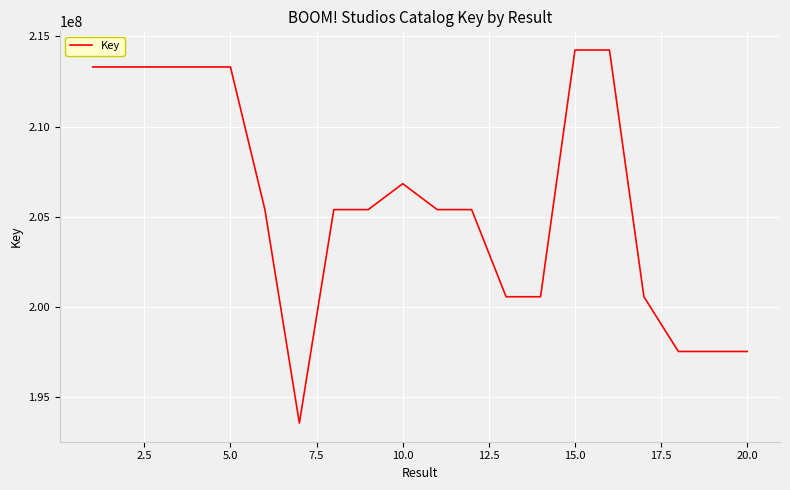

What is the greatest value displayed?

214243394